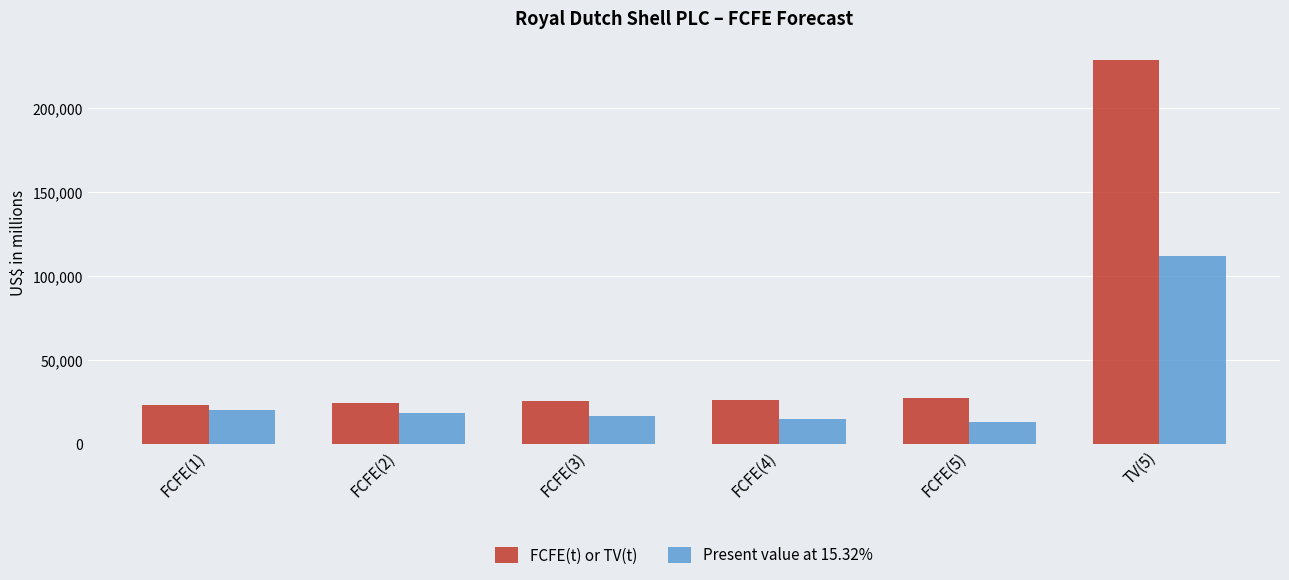

At which category does the chart reach its peak across all series?

TV(5)